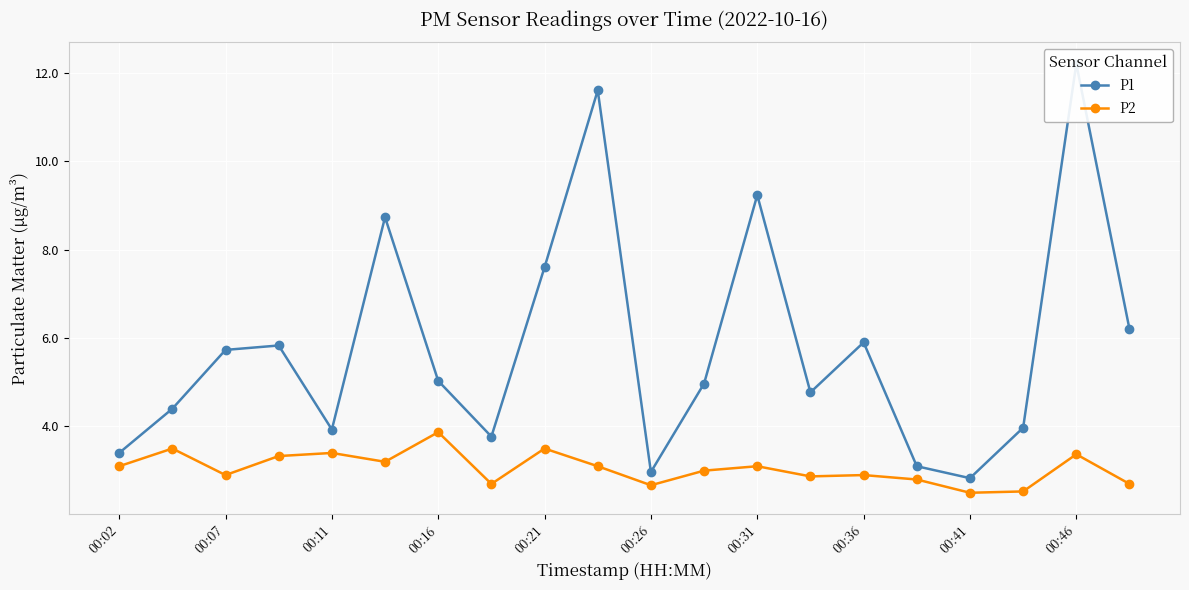

At how many categories does at least one series exceed 4?

13